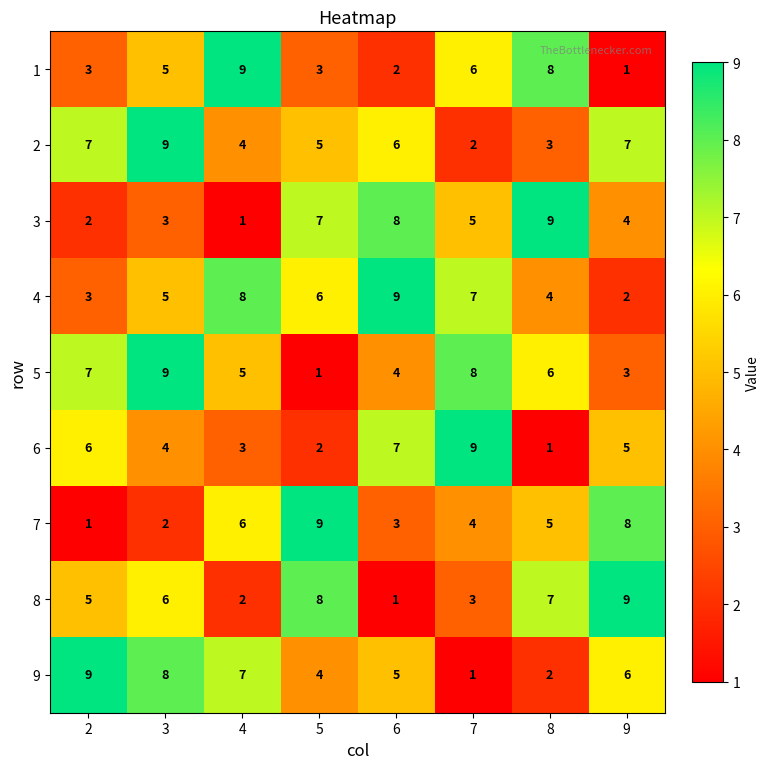

What is the difference between the maximum and second lowest values in the 8 series?

7